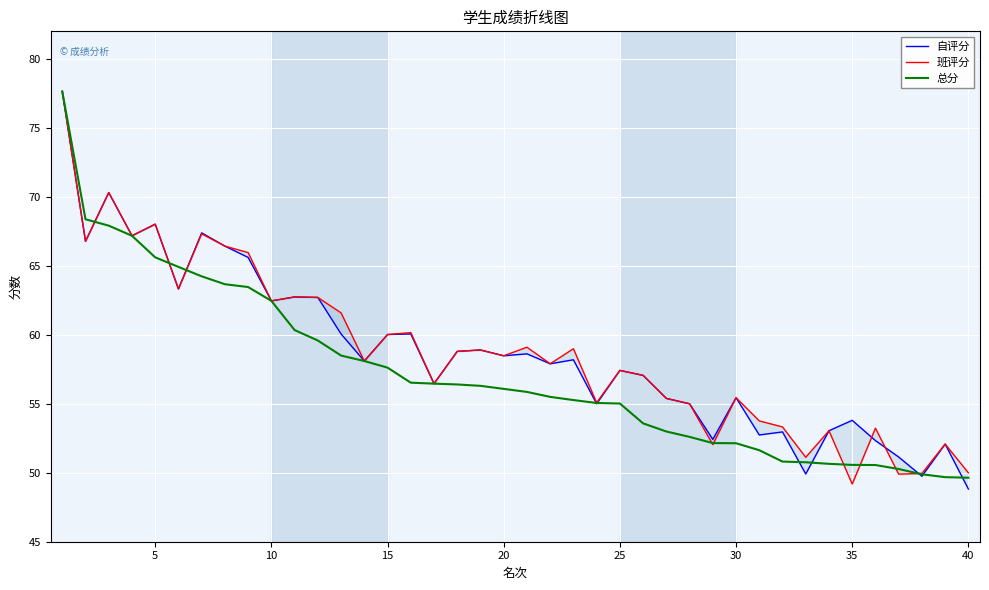

What is the lowest value of the 自评分 series?

48.8